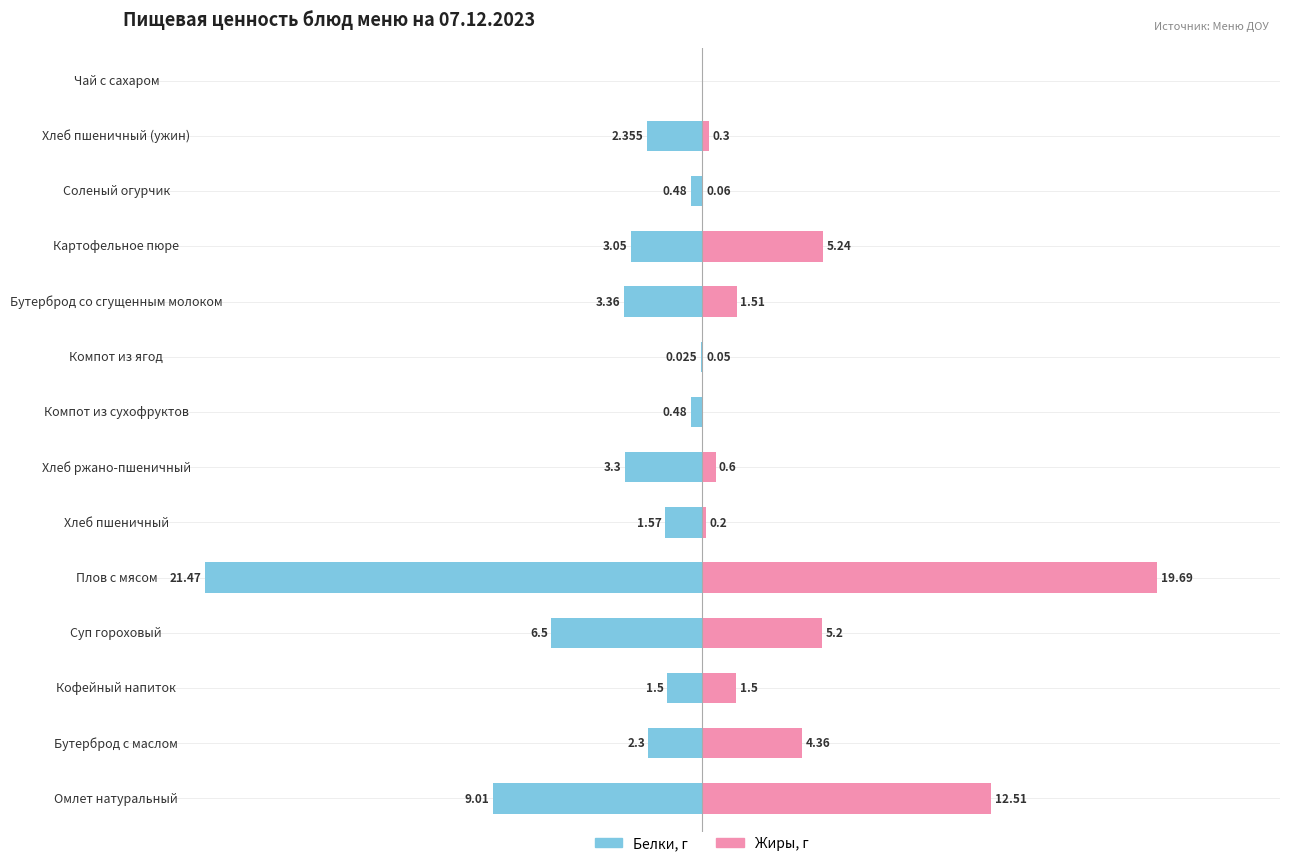

What is the difference between the second highest and second lowest values in the Жиры, г series?

12.5